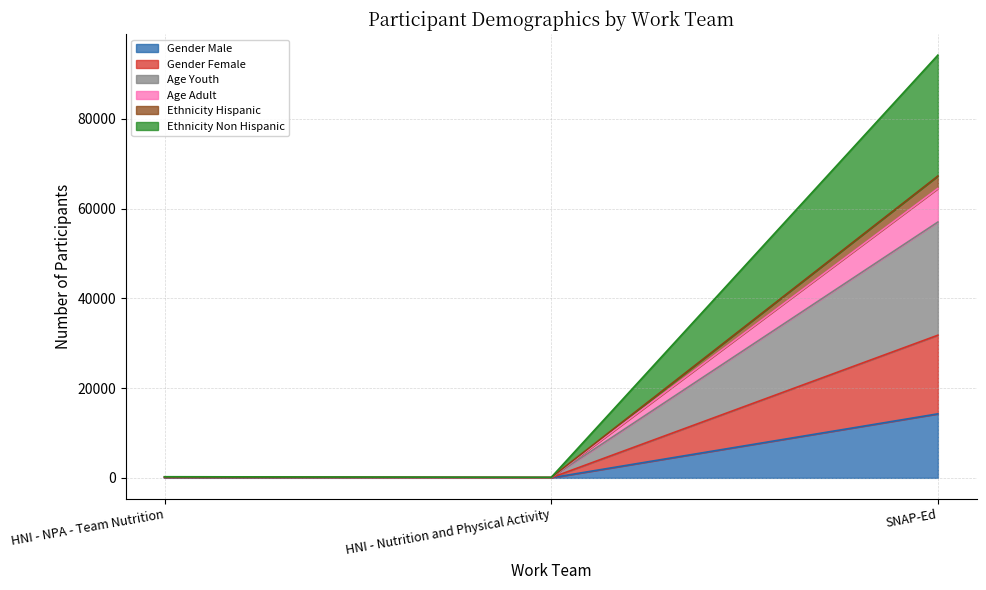

What is the total value across all series at HNI - NPA - Team Nutrition?

252